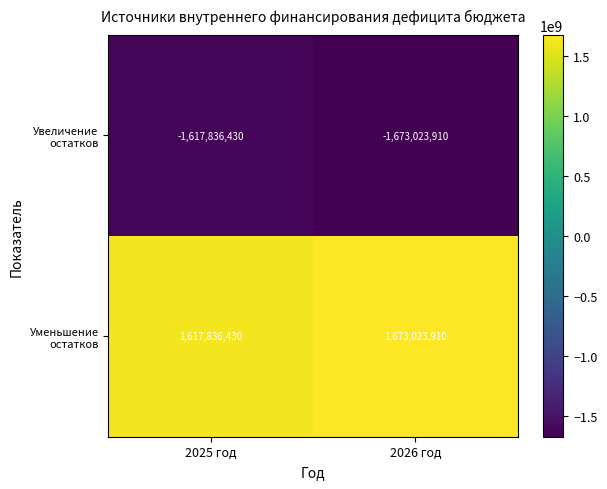

Which category has the lowest value across all series?

2026 год